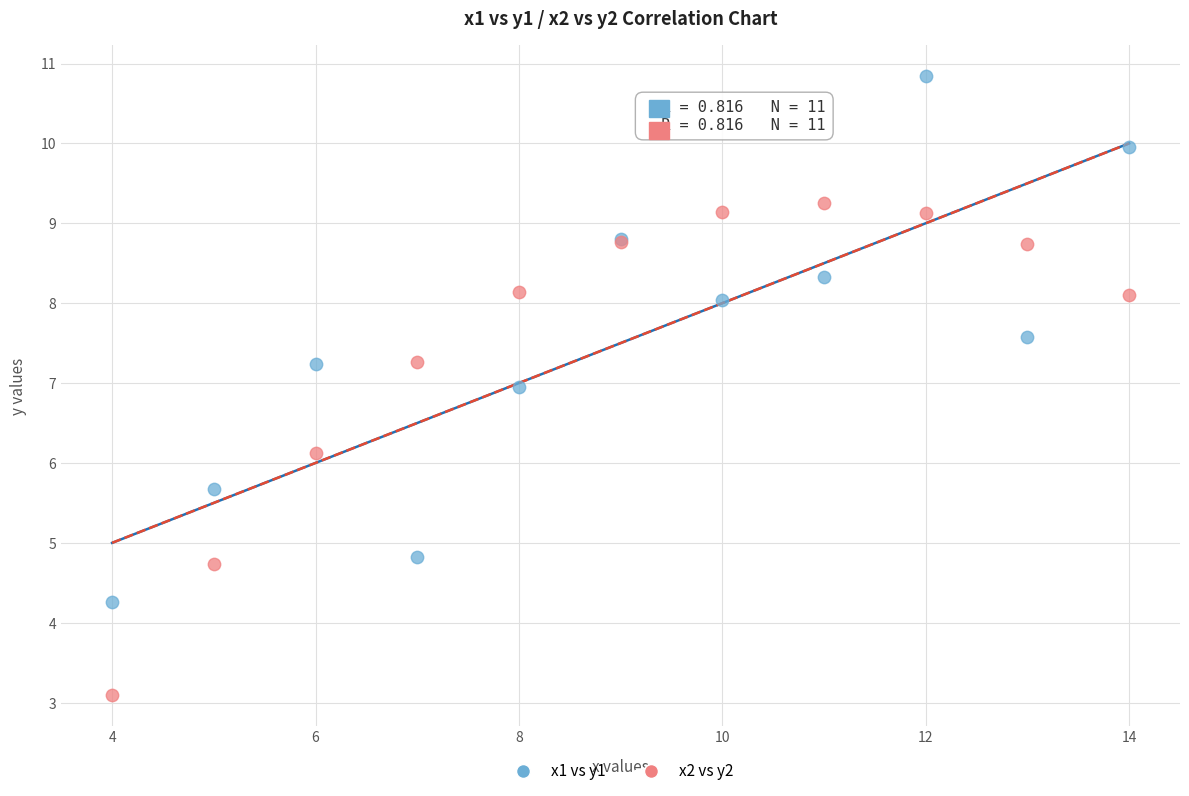

Which series contains the highest Y value?

x1 vs y1